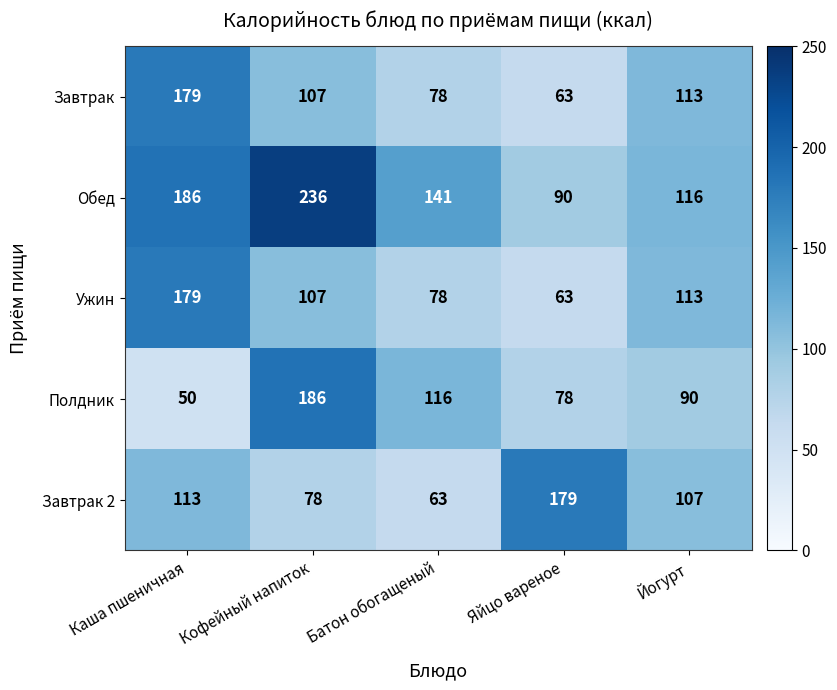

What is the total value across all series at Батон обогащеный?

476